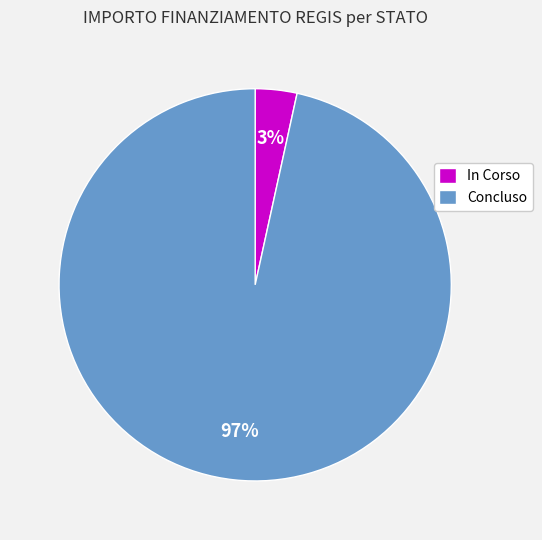

The Concluso slice represents 97% of the pie. True or false?

True